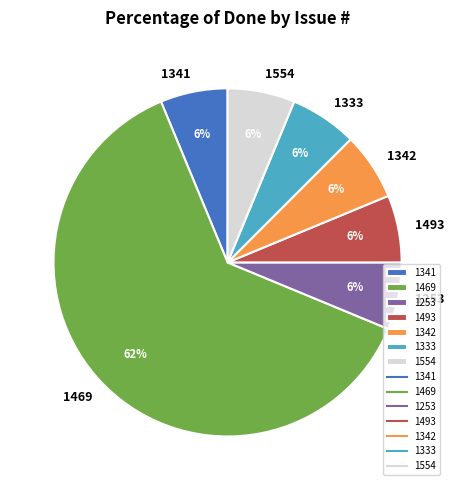

Which slice is the largest?

1469